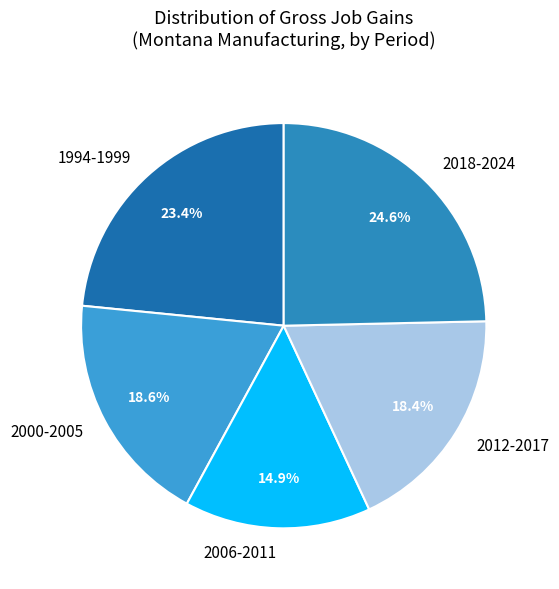

Does any single category account for the majority?

No